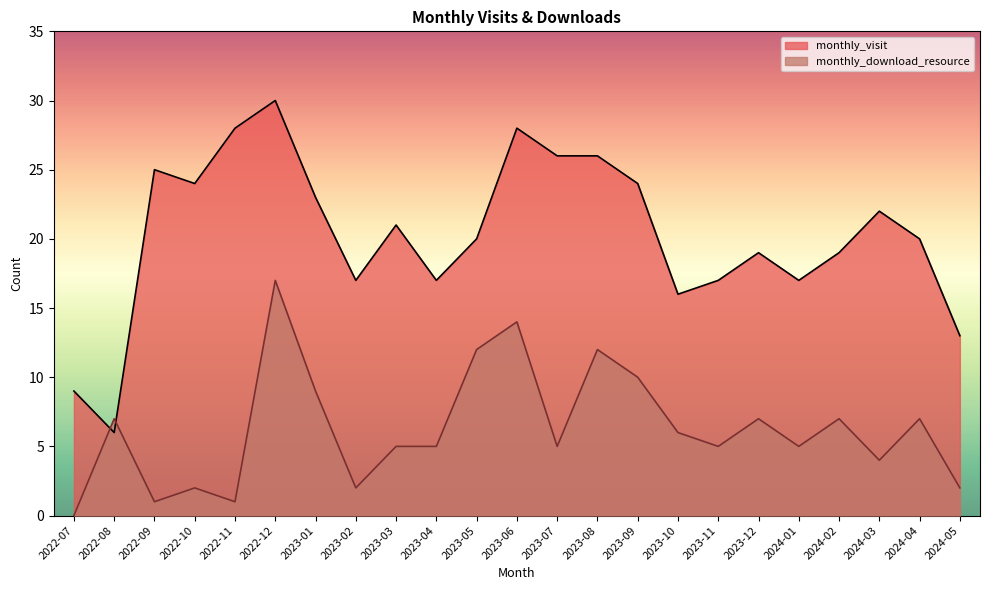

Rank the series by their average value, from lowest to highest.

monthly_download_resource, monthly_visit